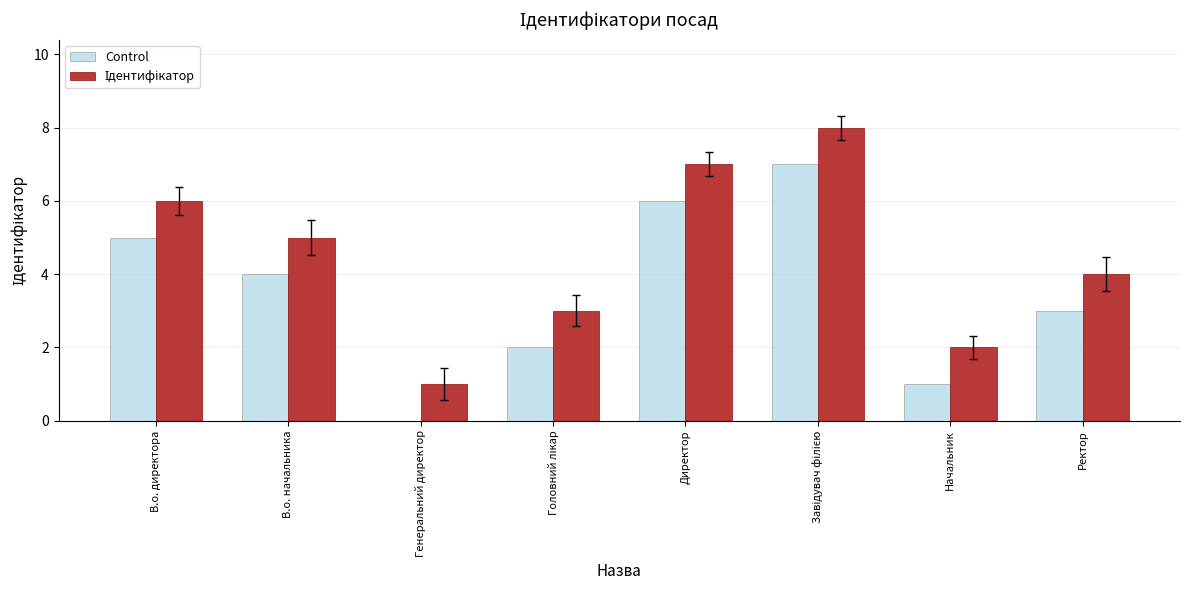

The value of Control at Директор is 6. True or false?

True